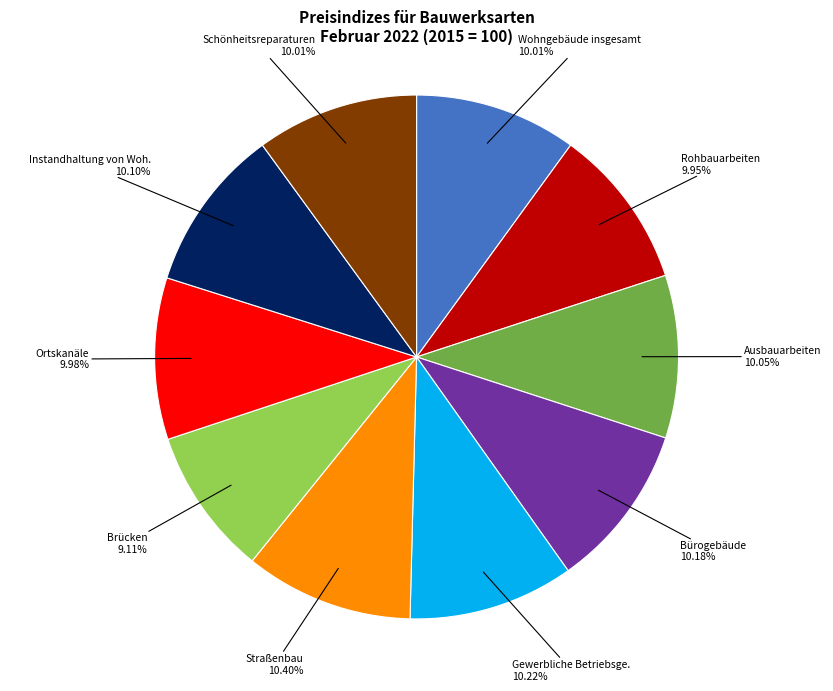

Is there a majority slice in this chart?

No